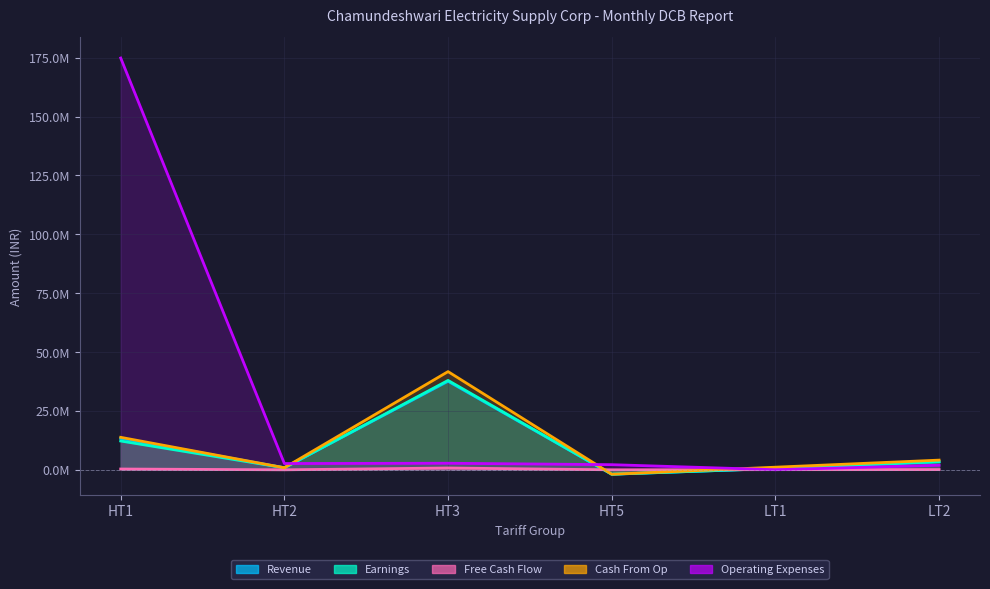

Is it true that Earnings equals 12231875.4 at HT1?

True